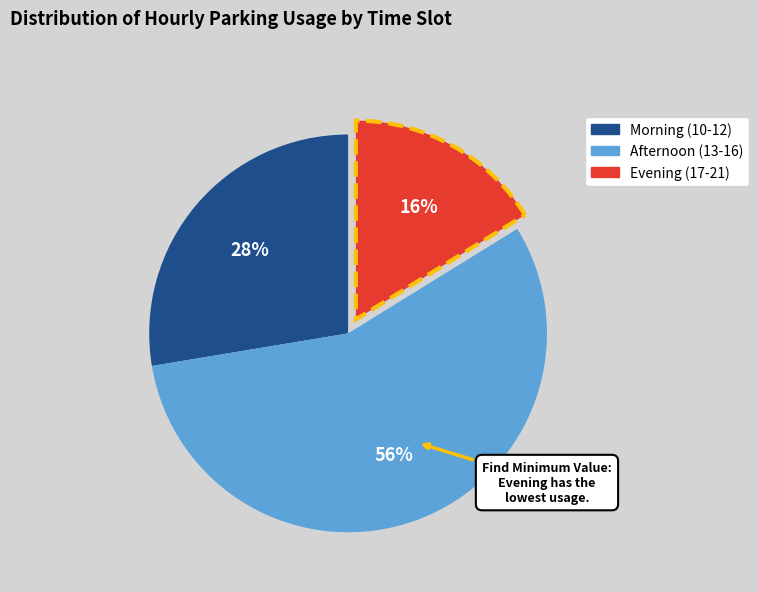

Is there any slice that represents more than half of the pie?

Yes